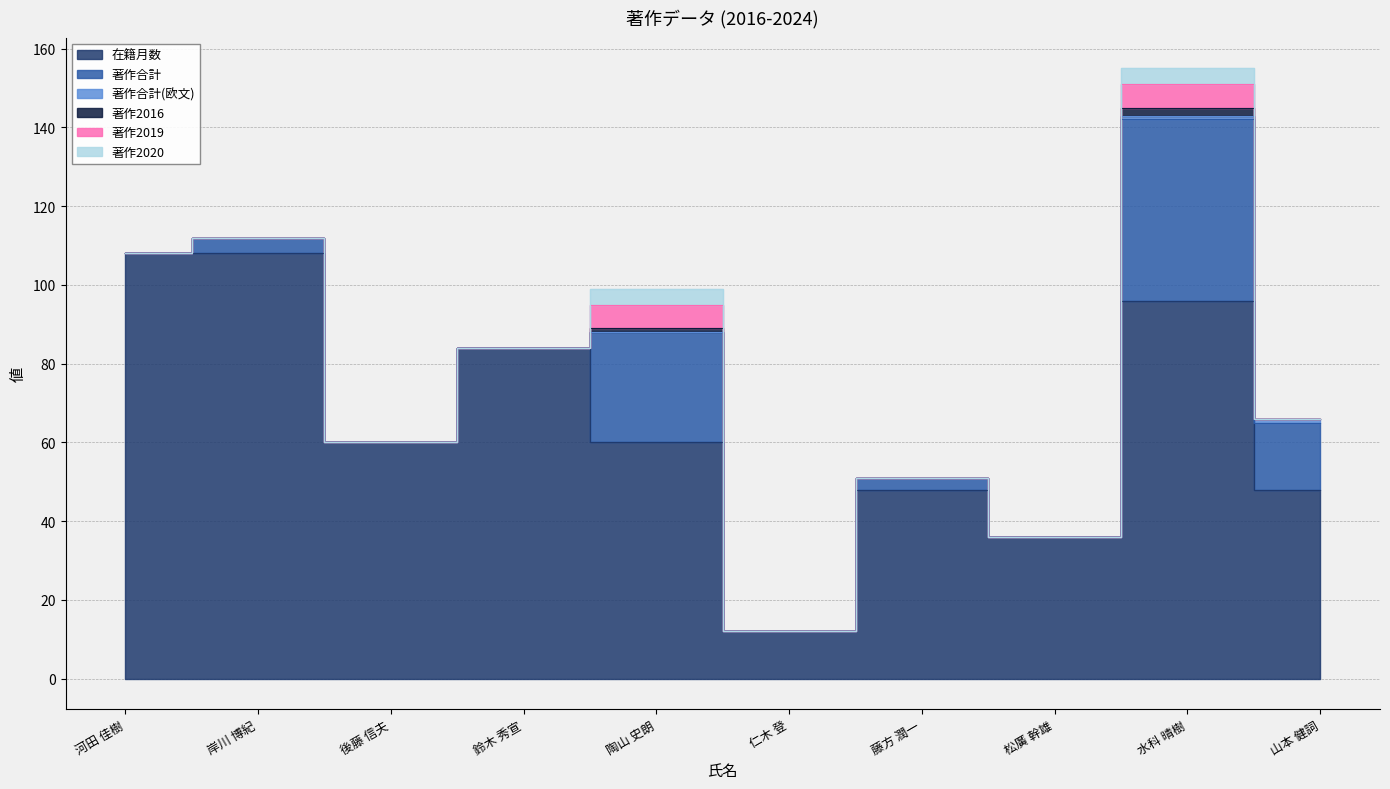

What is the sum of all 著作2020 values?

8